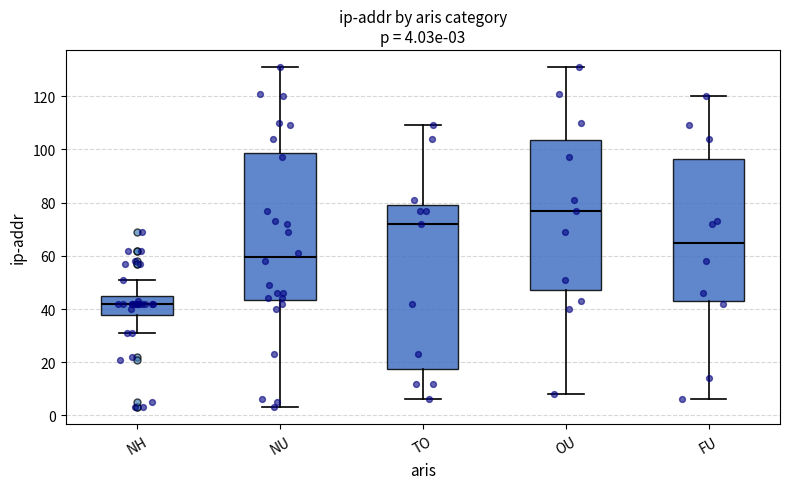

Which box's median line is the lowest?

NH